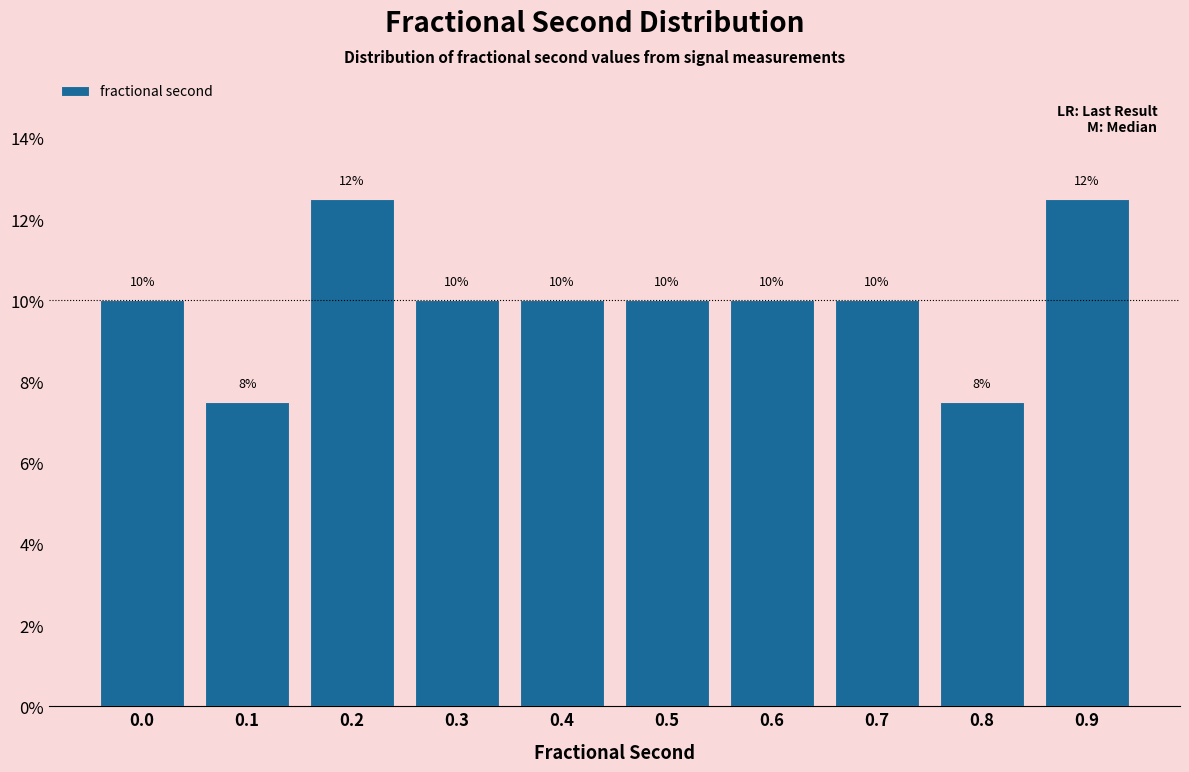

Is it true that the value at 0.6 is 10.0?

True